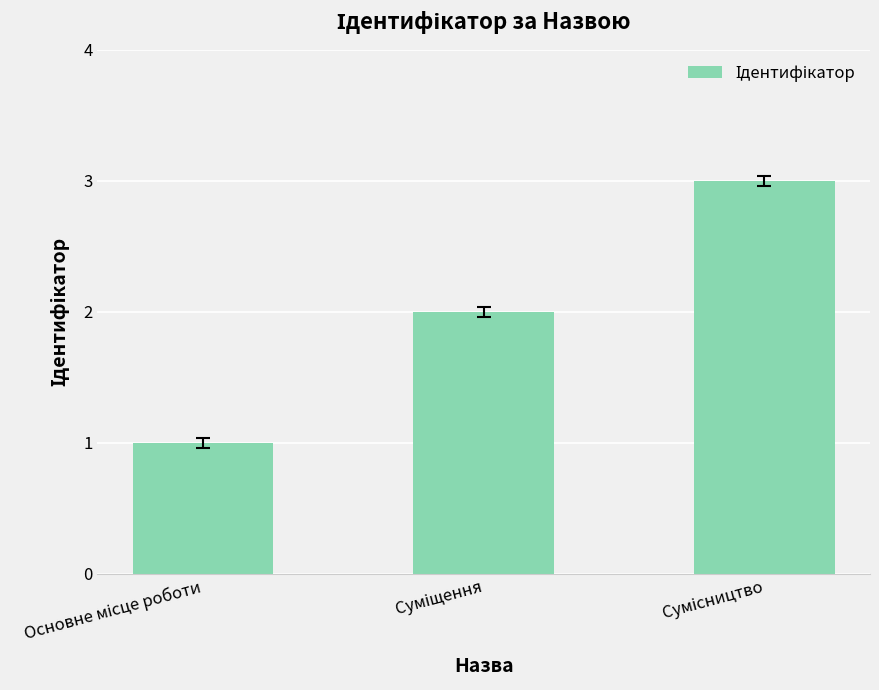

What is the greatest value displayed?

3